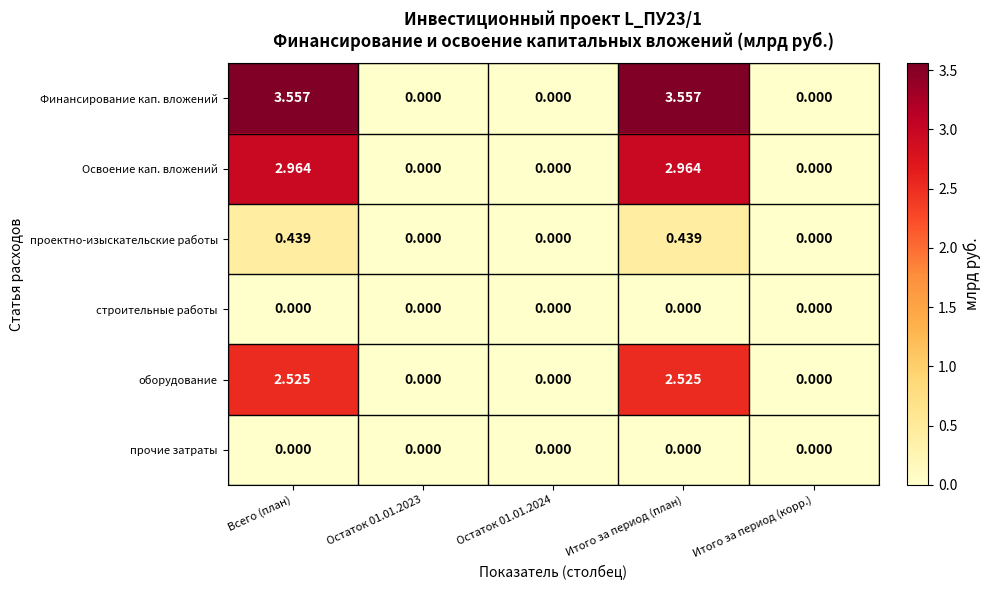

Which series has the widest spread of values?

Финансирование кап. вложений